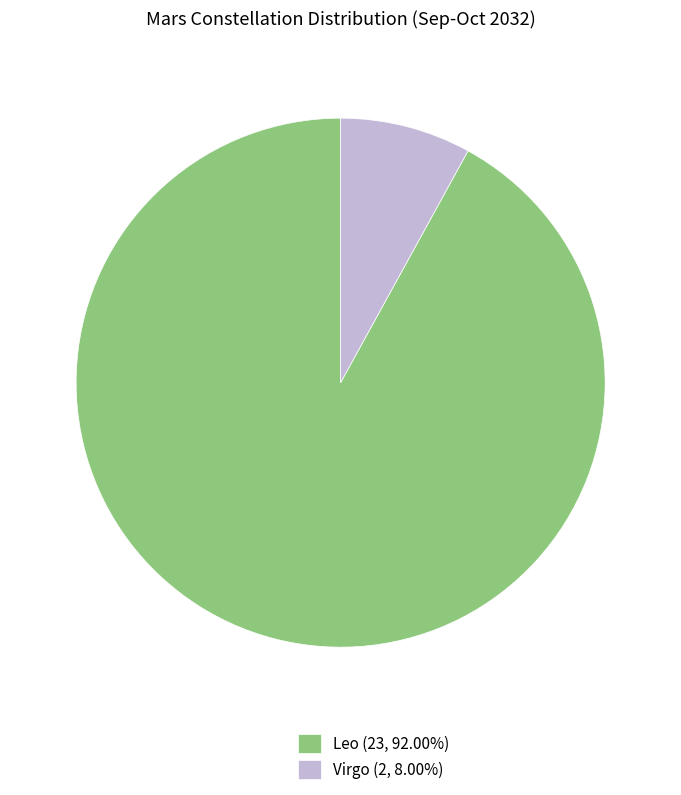

Does any single category account for the majority?

Yes